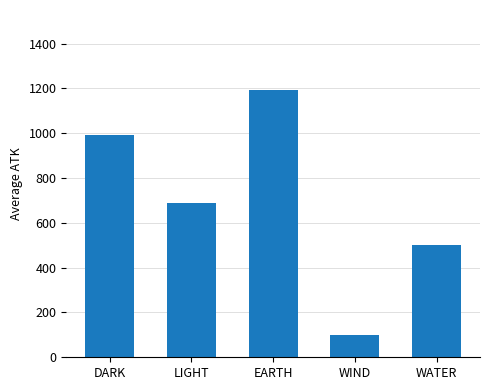

What is the maximum value shown in the chart?

1192